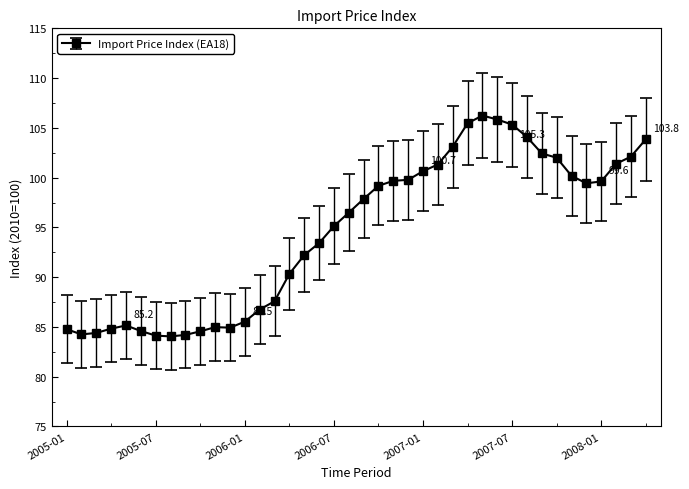

What is the value of the 10th point from the left?

84.6